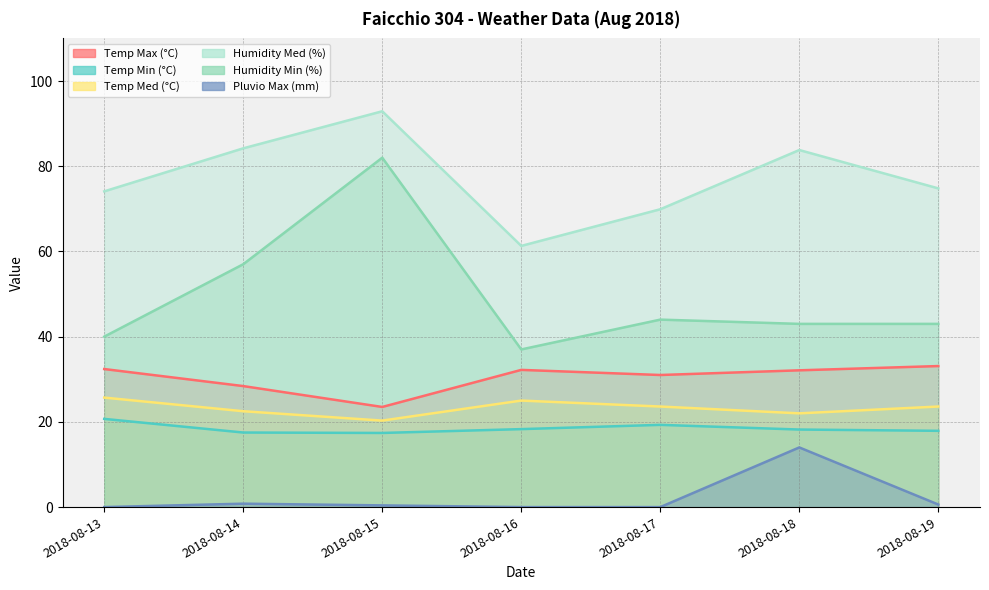

What is the total value across all series at 2018-08-19?

193.0